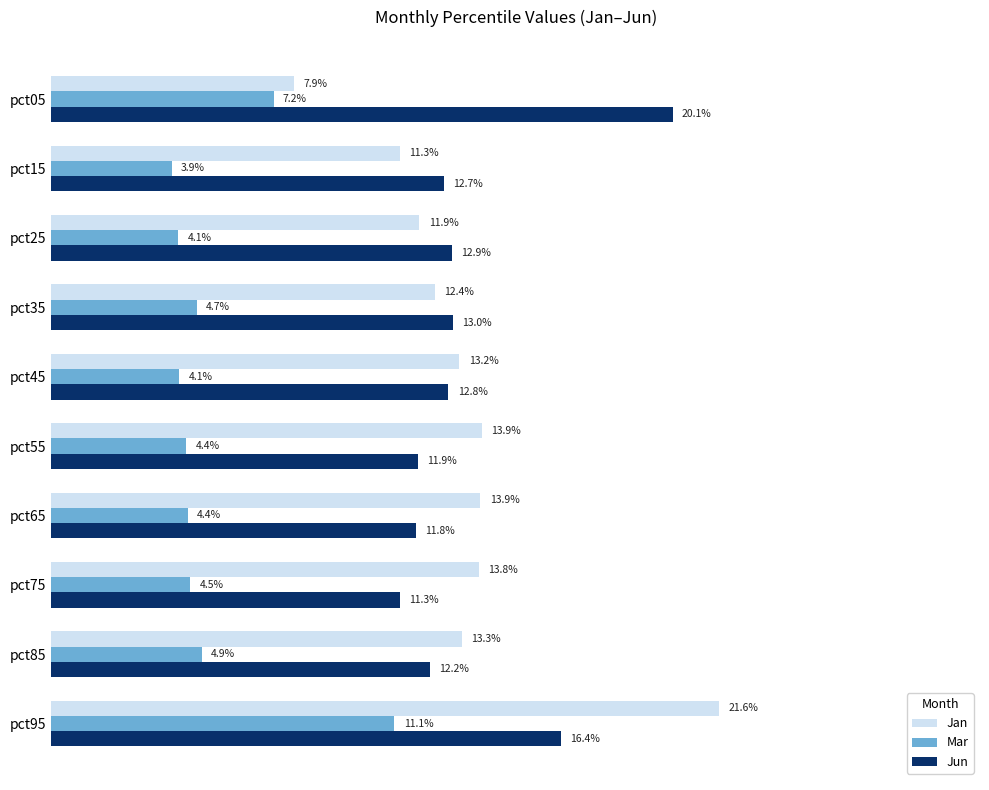

Reading left to right, list all the values displayed in this chart.

Jan: 0.1	0.1	0.1	0.1	0.1	0.1	0.1	0.1	0.1	0.2
Mar: 0.1	0.0	0.0	0.0	0.0	0.0	0.0	0.0	0.0	0.1
Jun: 0.2	0.1	0.1	0.1	0.1	0.1	0.1	0.1	0.1	0.2